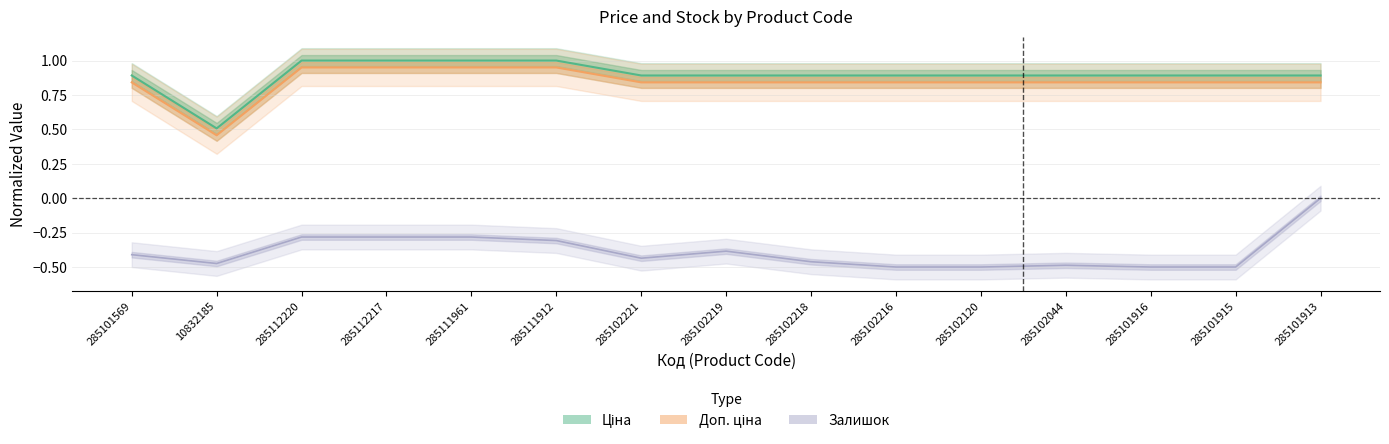

How many lines are shown in the chart?

3